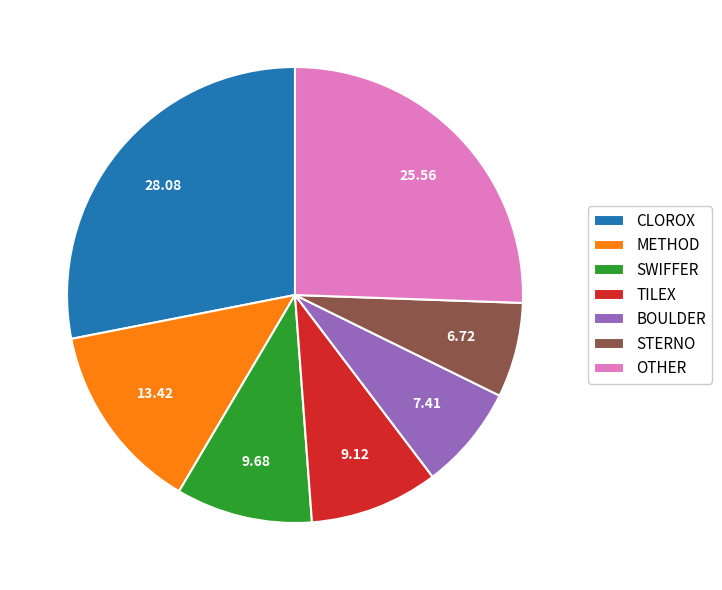

Combined, do TILEX and STERNO account for over 50%?

No